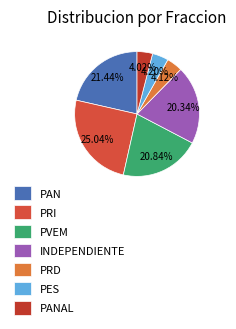

To the nearest percent, what percentage of the pie is PAN?

21%